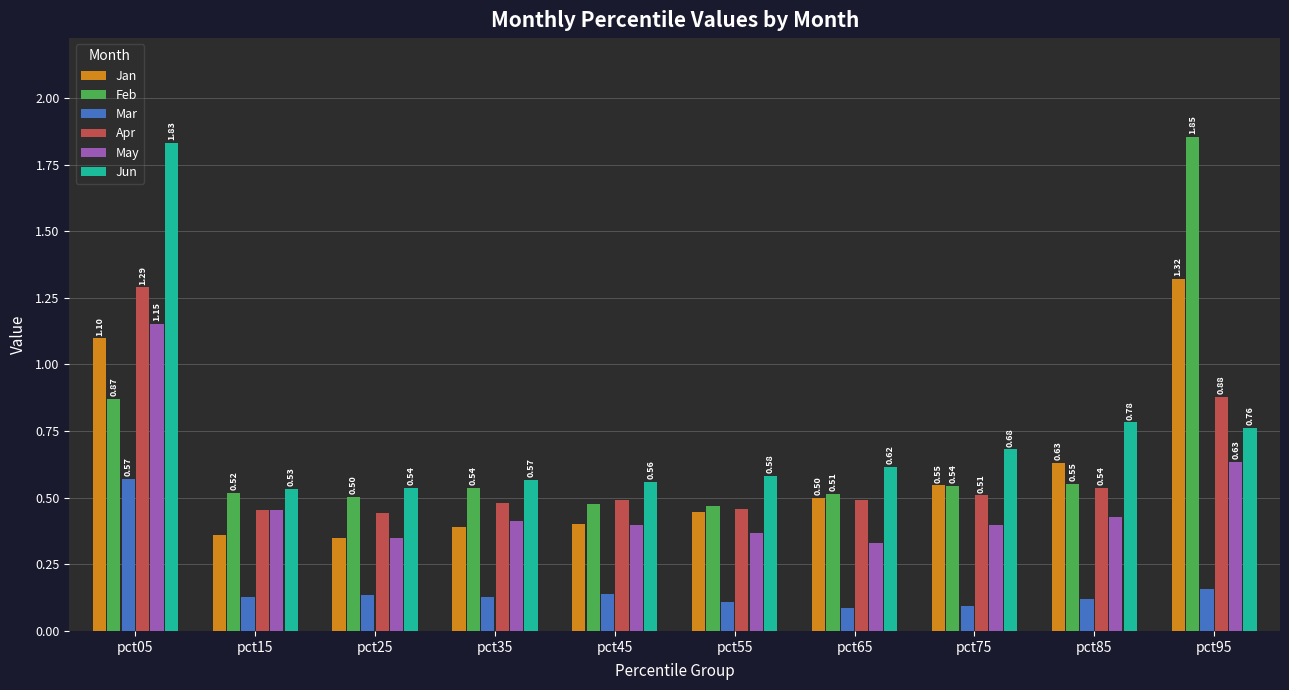

The May series shows 0.4 at pct85. True or false?

True